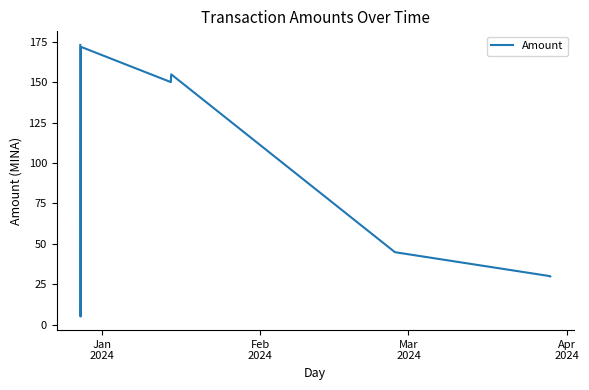

What is the maximum value shown in the chart?

173.0